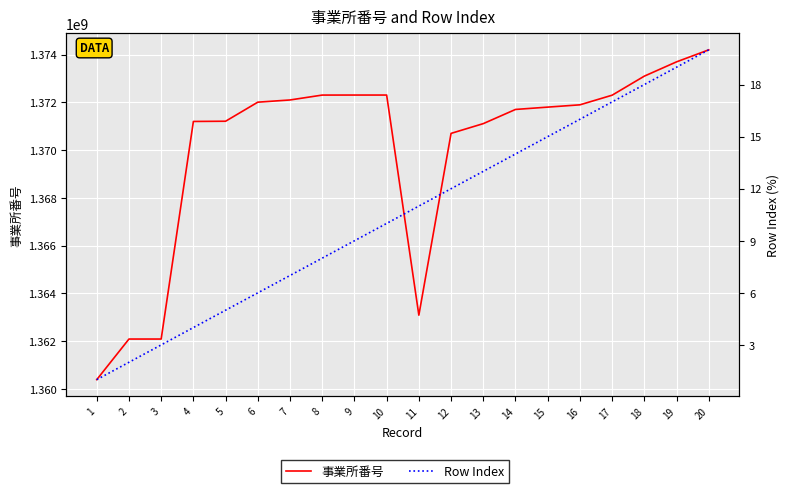

What is the total value across all series at 20?

1374202763